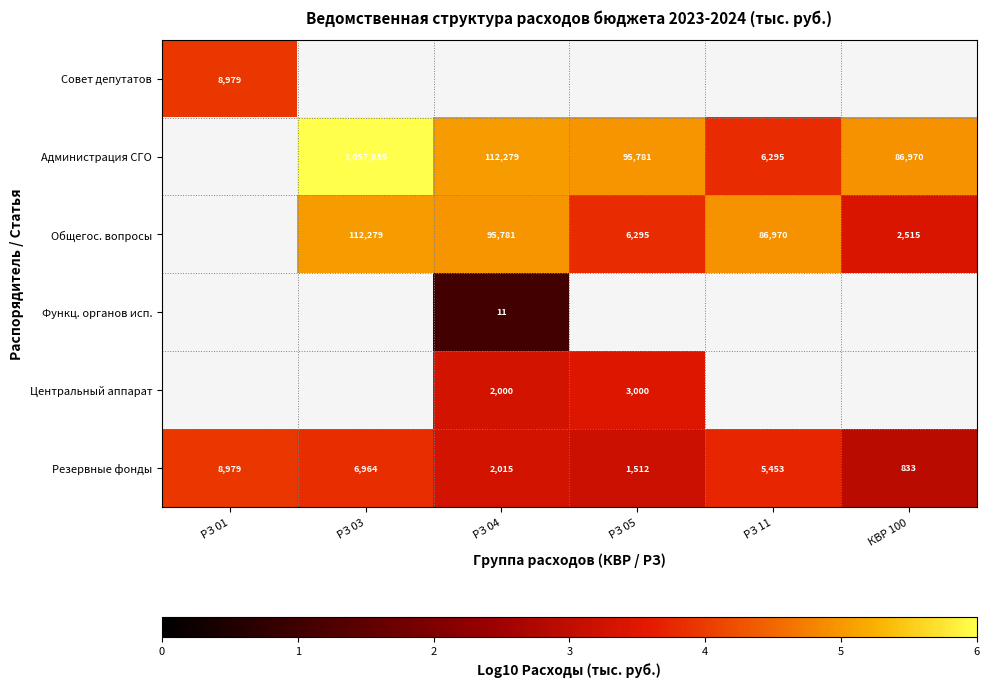

Is the value of Администрация СГО at РЗ 03 greater than the value of Резервные фонды at РЗ 05?

Yes